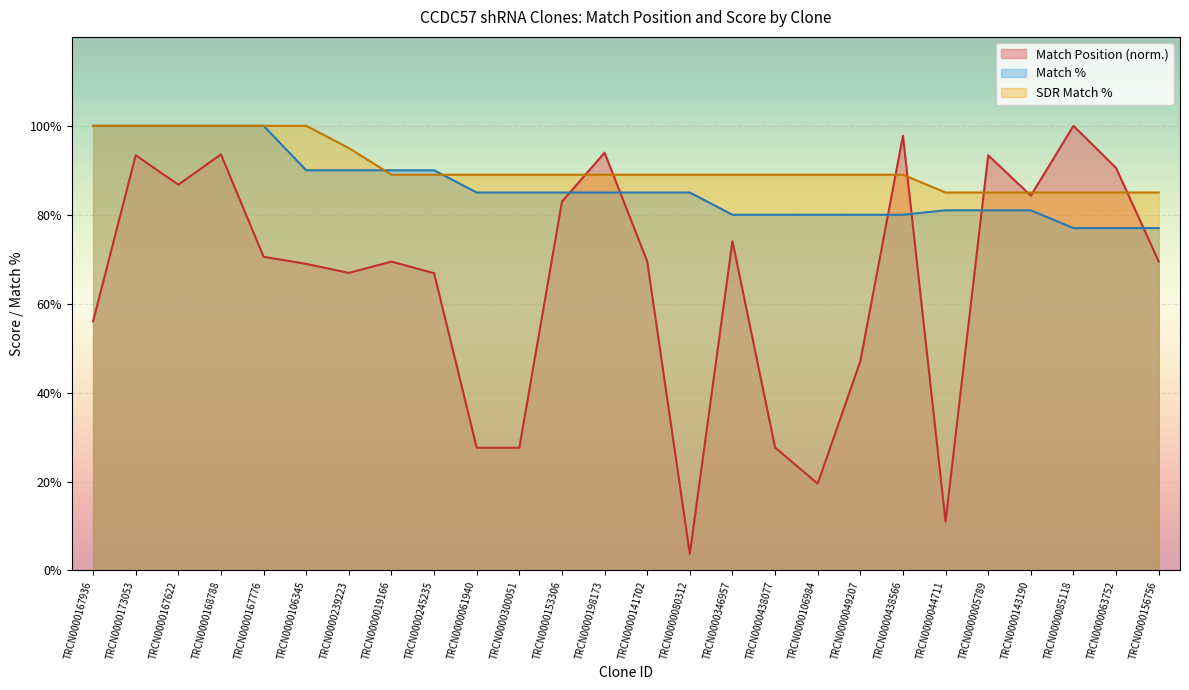

What is the value of the Match Position point at the 21st from the left?

11.0